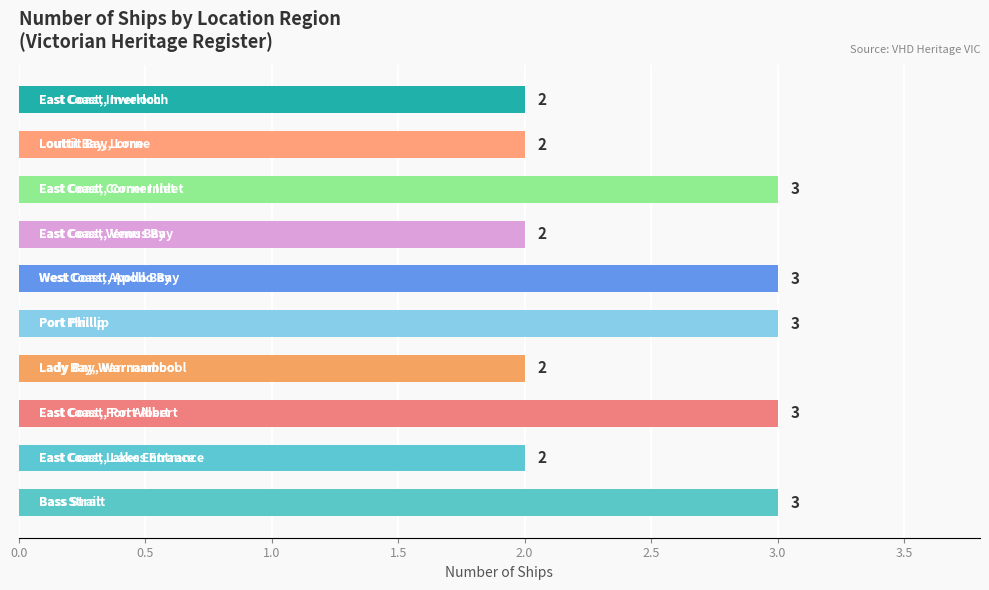

How many values are between 2 and 3?

10